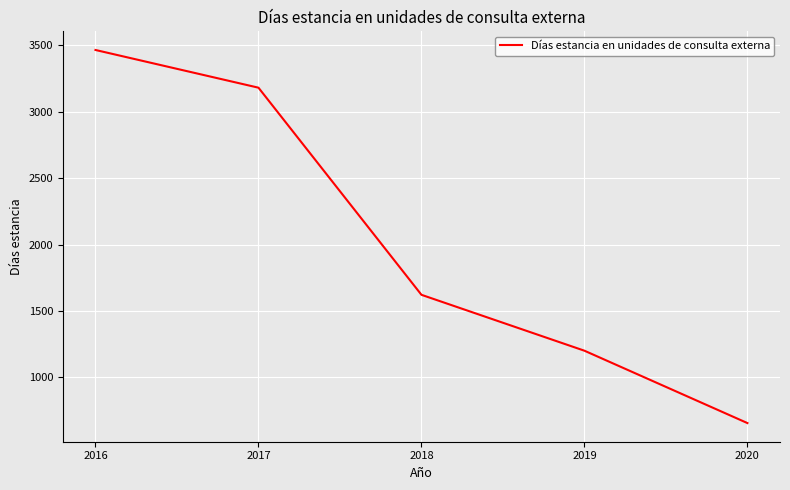

What is the difference between the maximum and minimum values?

2810